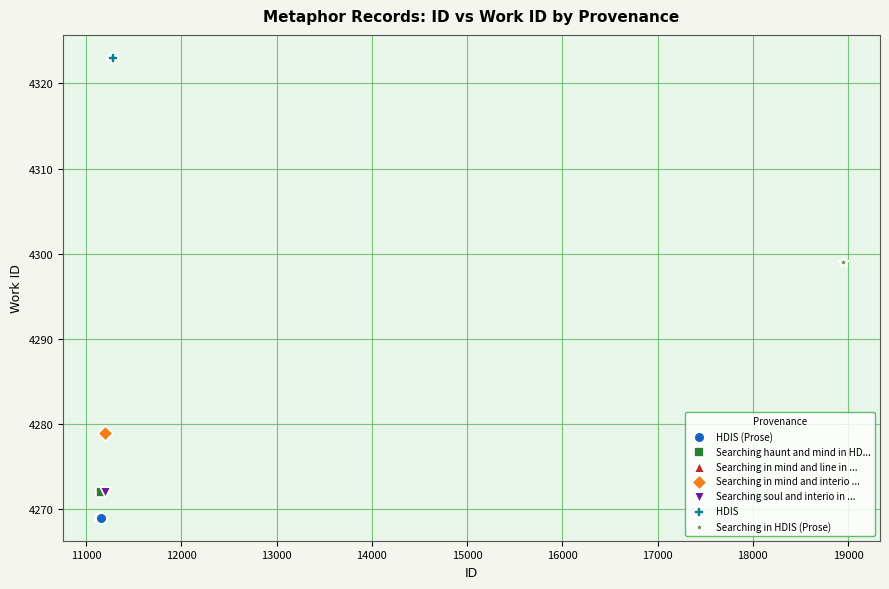

What are all the series names shown in the legend?

HDIS (Prose), Searching haunt and mind in HD..., Searching in mind and line in ..., Searching in mind and interio ..., Searching soul and interio in ..., HDIS, Searching in HDIS (Prose)